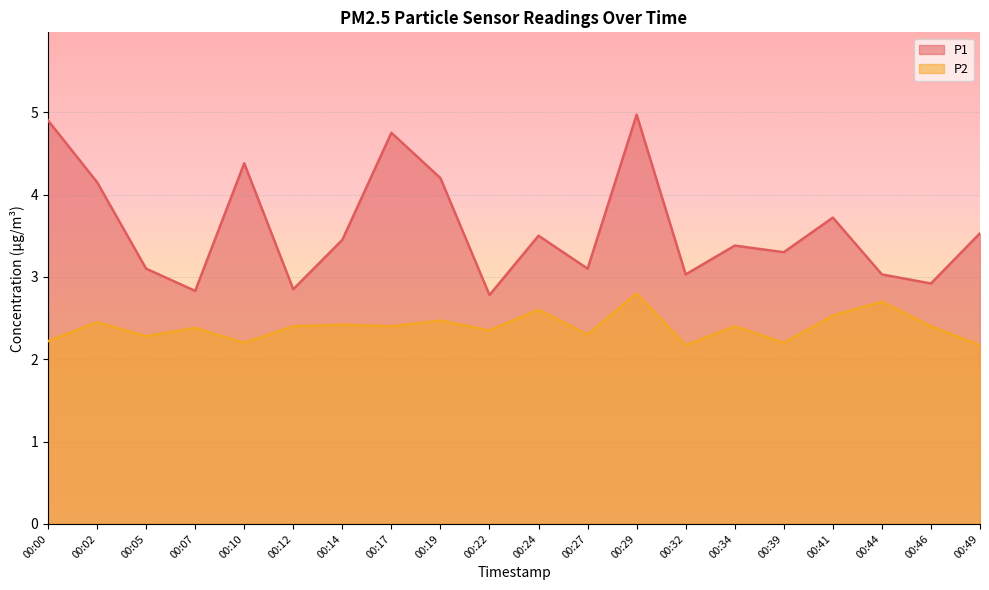

What is the spread (max minus min) of values at 00:17?

2.4